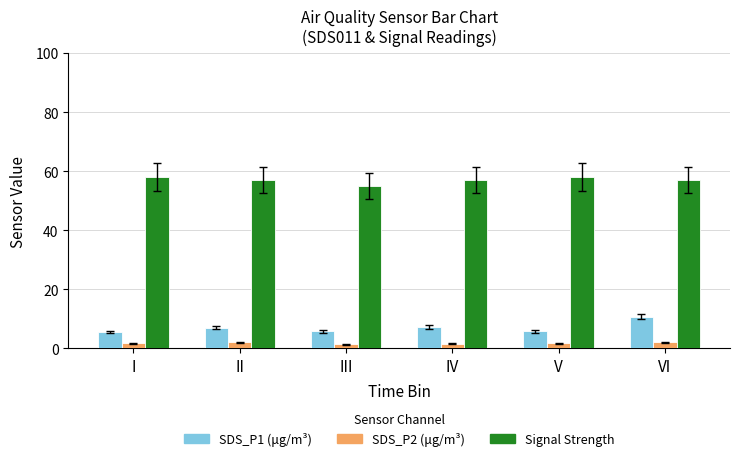

What is the maximum value for SDS_P1 (μg/m³)?

10.7